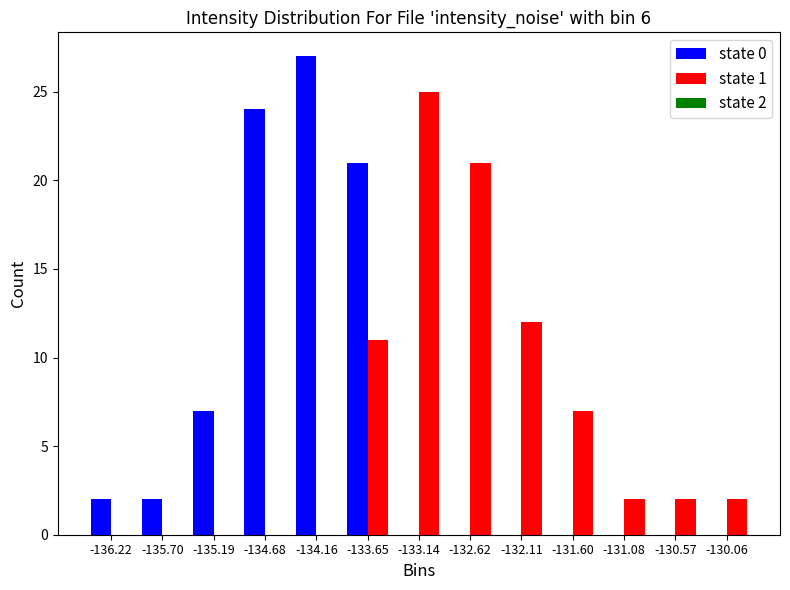

In the state 0 series, which range on the x-axis has the tallest bar?

-134.4 to -133.9